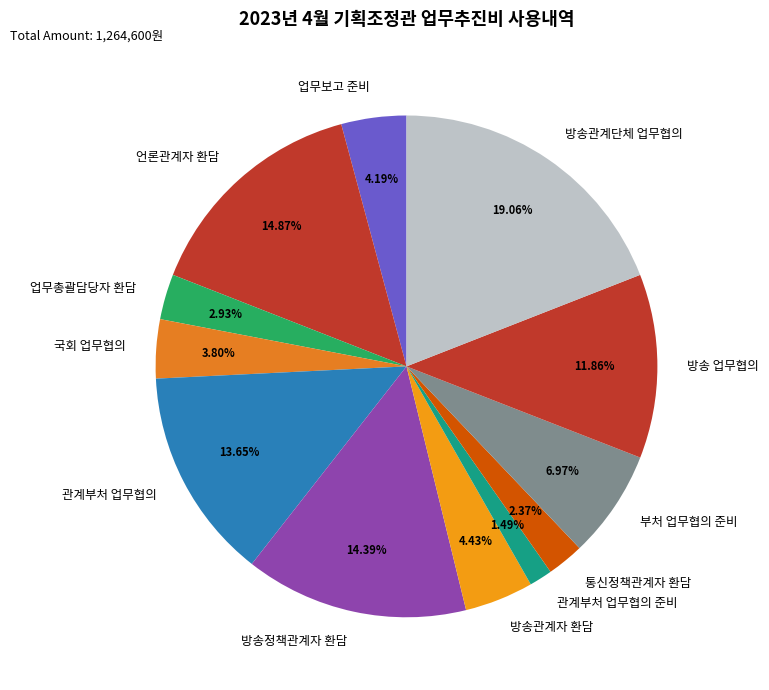

What is the ratio of the value at 업무보고 준비 to the value at 부처 업무협의 준비?

0.6